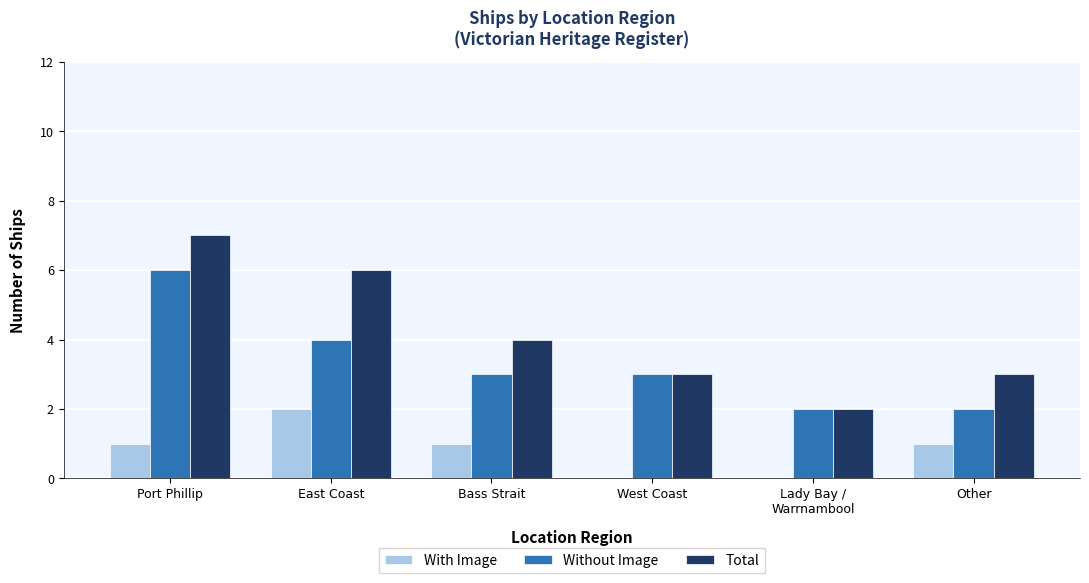

Where does the Without Image series first go above 3?

Port Phillip